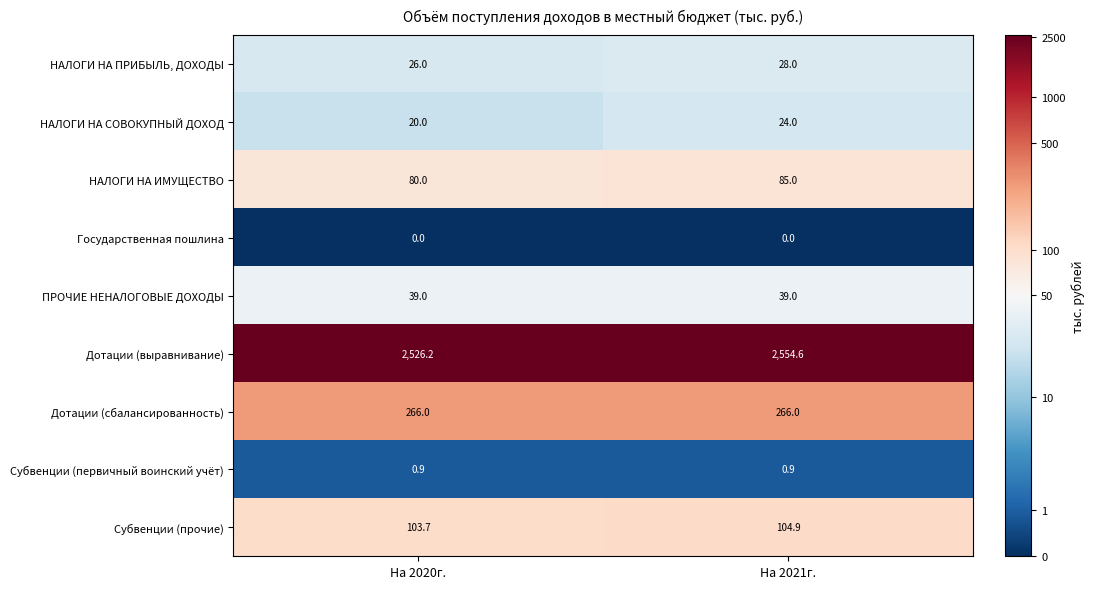

Reading left to right, list all the values displayed in this chart.

НАЛОГИ НА ПРИБЫЛЬ, ДОХОДЫ: 26.0	28.0
НАЛОГИ НА СОВОКУПНЫЙ ДОХОД: 20.0	24.0
НАЛОГИ НА ИМУЩЕСТВО: 80.0	85.0
Государственная пошлина: 0.0	0.0
ПРОЧИЕ НЕНАЛОГОВЫЕ ДОХОДЫ: 39.0	39.0
Дотации (выравнивание): 2526.2	2554.6
Дотации (сбалансированность): 266.0	266.0
Субвенции (первичный воинский учёт): 0.9	0.9
Субвенции (прочие): 103.7	104.9